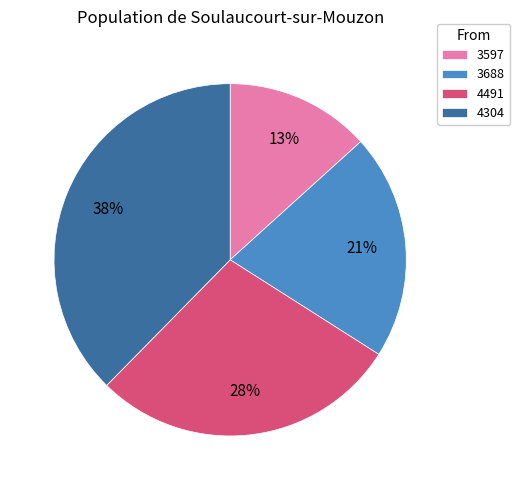

To the nearest percent, what is the combined percentage of 4304 and 4491?

66%